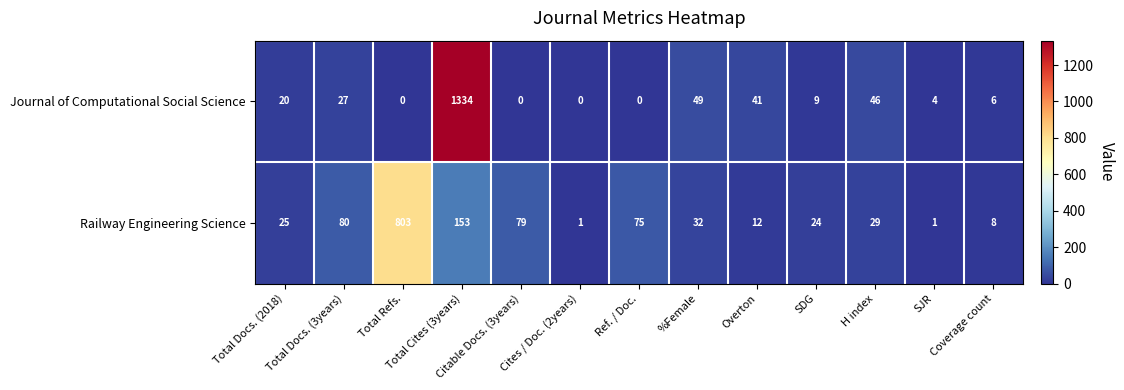

At which label does Journal of Computational Social Science reach its peak?

Total Cites (3years)